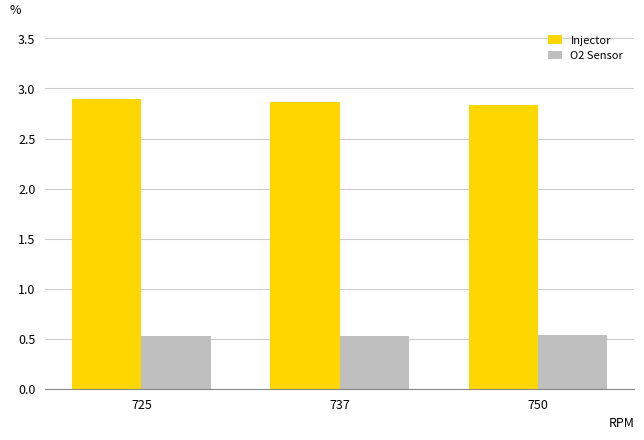

How many bars are there in each group?

2